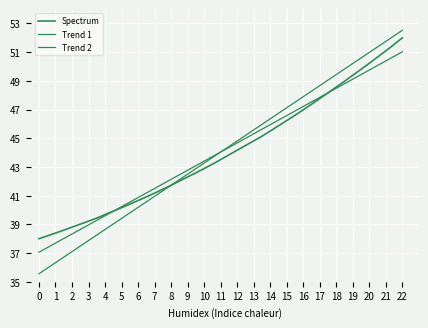

What is the smallest value displayed?

35.6